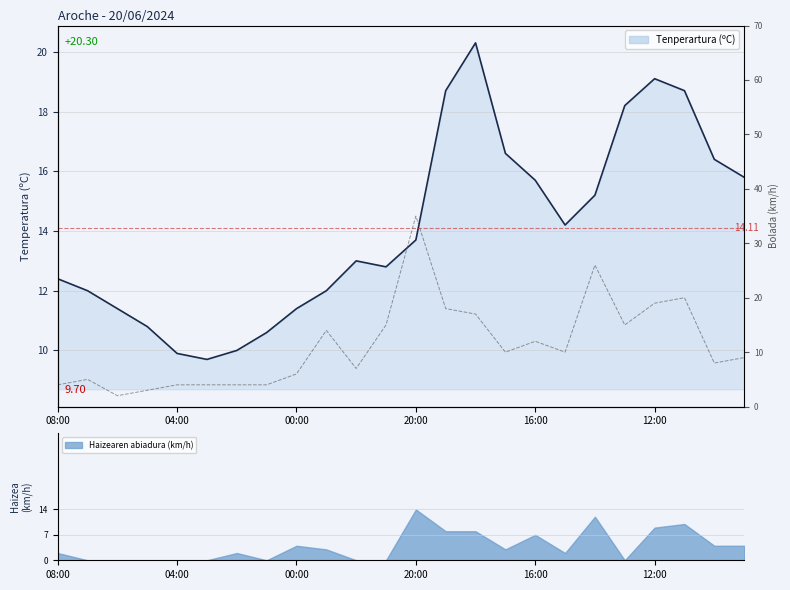

What is the value of the 22nd point from the left?

20